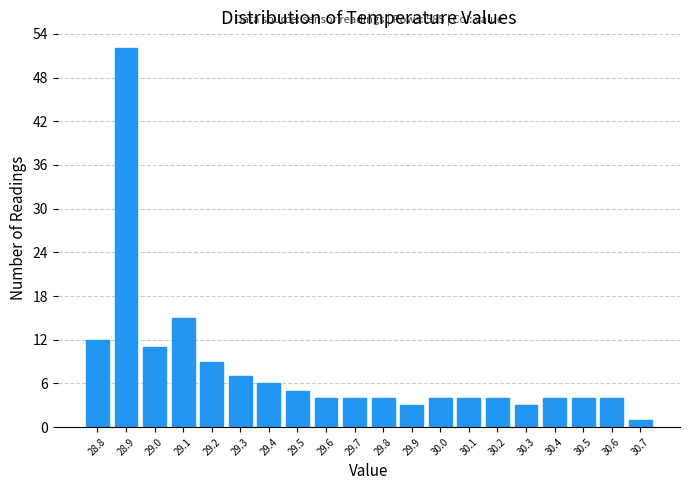

Over which range of the x-axis is the bar tallest?

28.85 to 28.95